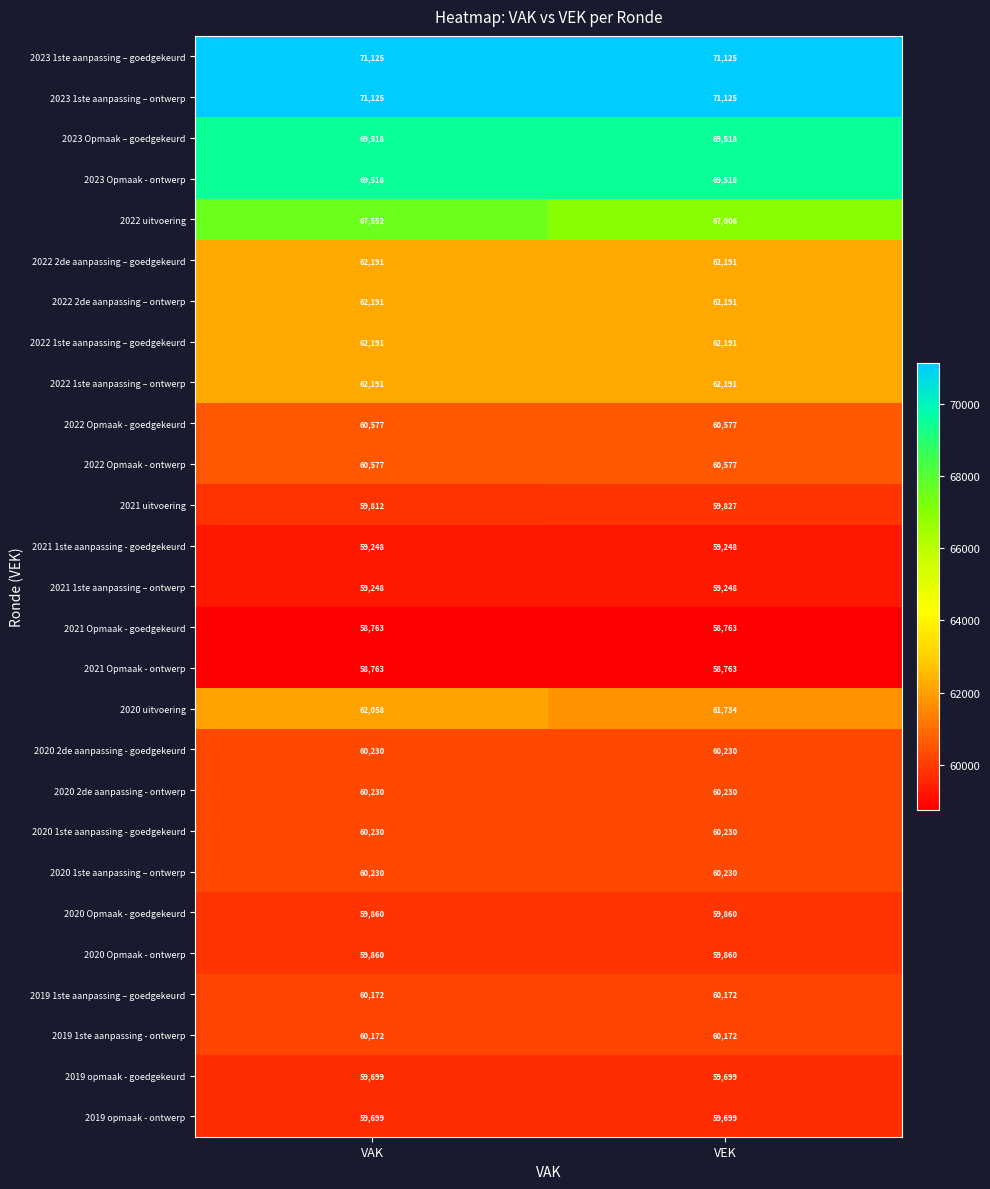

List the labels in order of 2020 uitvoering value, largest first.

VAK, VEK